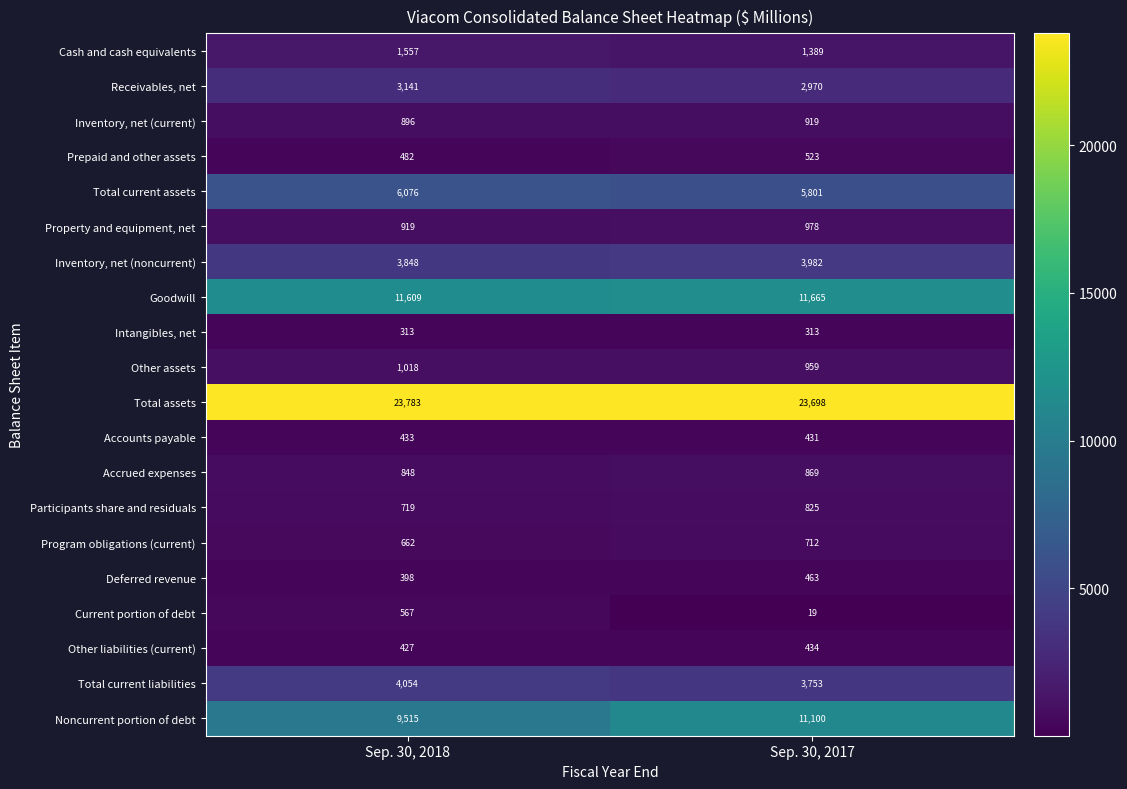

Which category has the lowest value across all series?

Sep. 30, 2017